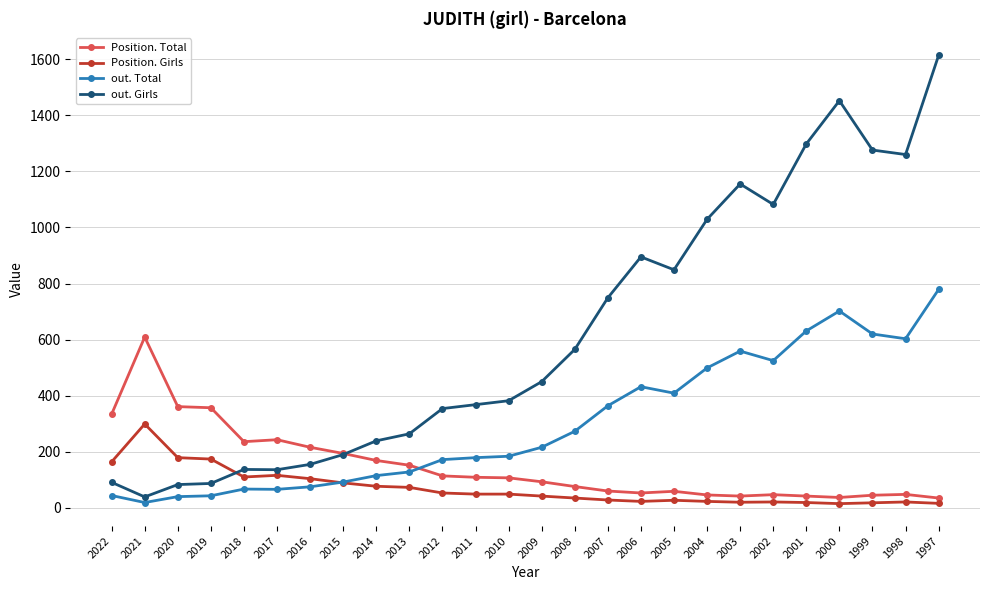

At which label is out. Girls closest to 826?

2005